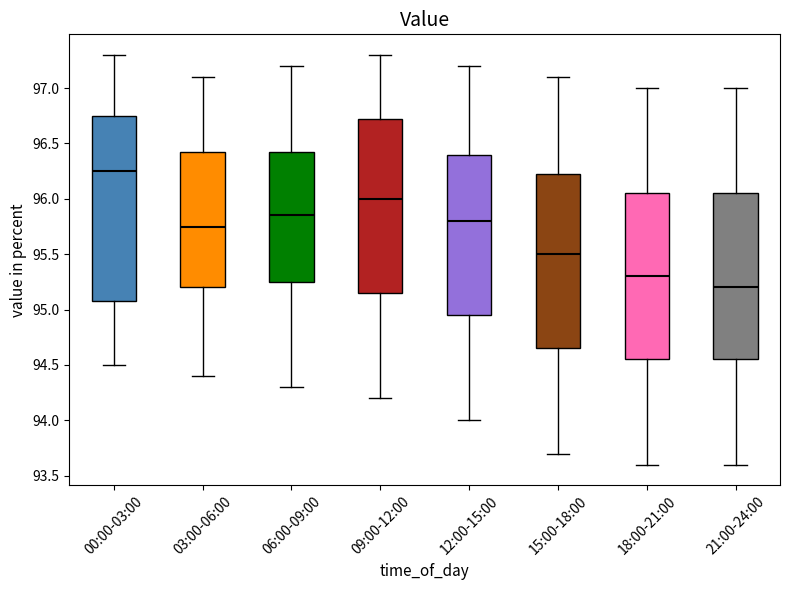

Reading left to right, read every box against the y-axis: the position of its median line, the range the box covers, and the ends of its whiskers. The values are not printed on the chart, so give them approximately, as read against the axis.

00:00-03:00: median 96.25, box 95.10 to 96.75, whiskers 94.50 to 97.30
03:00-06:00: median 95.75, box 95.20 to 96.45, whiskers 94.40 to 97.10
06:00-09:00: median 95.85, box 95.25 to 96.45, whiskers 94.30 to 97.20
09:00-12:00: median 96.00, box 95.15 to 96.75, whiskers 94.20 to 97.30
12:00-15:00: median 95.80, box 94.95 to 96.40, whiskers 94.00 to 97.20
15:00-18:00: median 95.50, box 94.65 to 96.25, whiskers 93.70 to 97.10
18:00-21:00: median 95.30, box 94.55 to 96.05, whiskers 93.60 to 97.00
21:00-24:00: median 95.20, box 94.55 to 96.05, whiskers 93.60 to 97.00